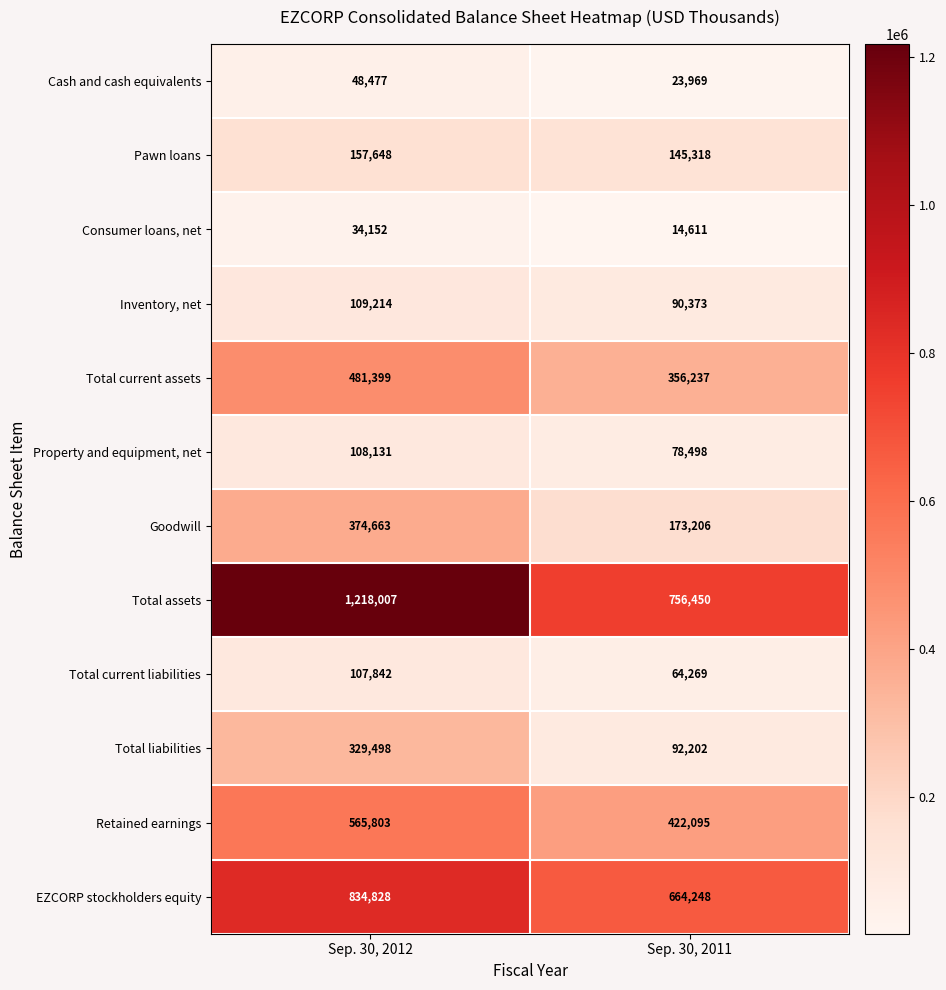

What is the sum of the Total current liabilities values at Sep. 30, 2011 and Sep. 30, 2012?

172111